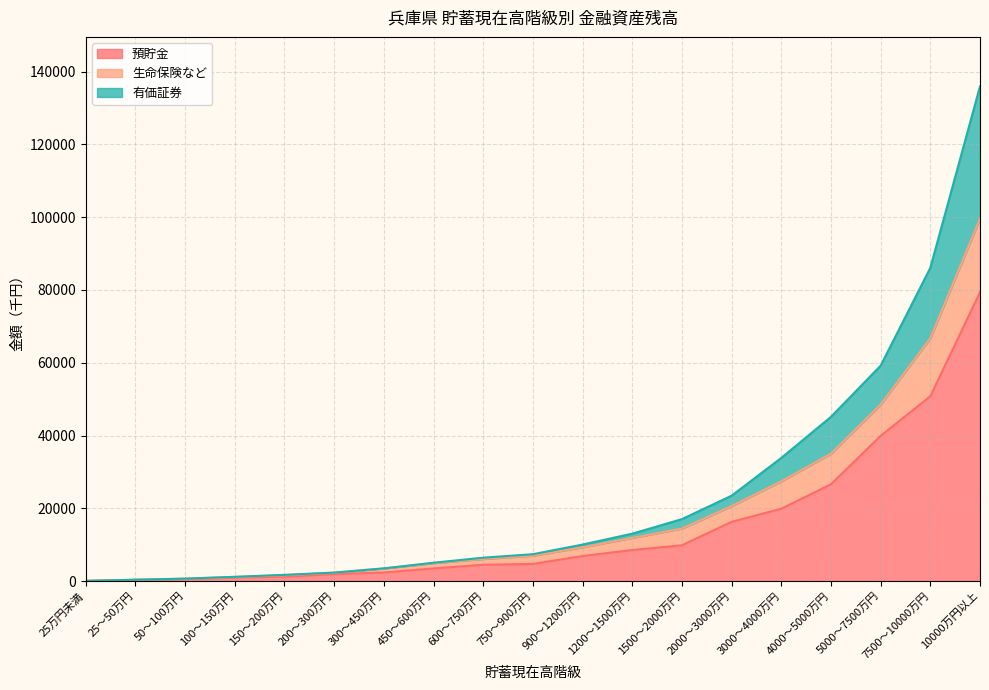

True or false: 有価証券 has a value of 124653 at 7500～10000万円.

False